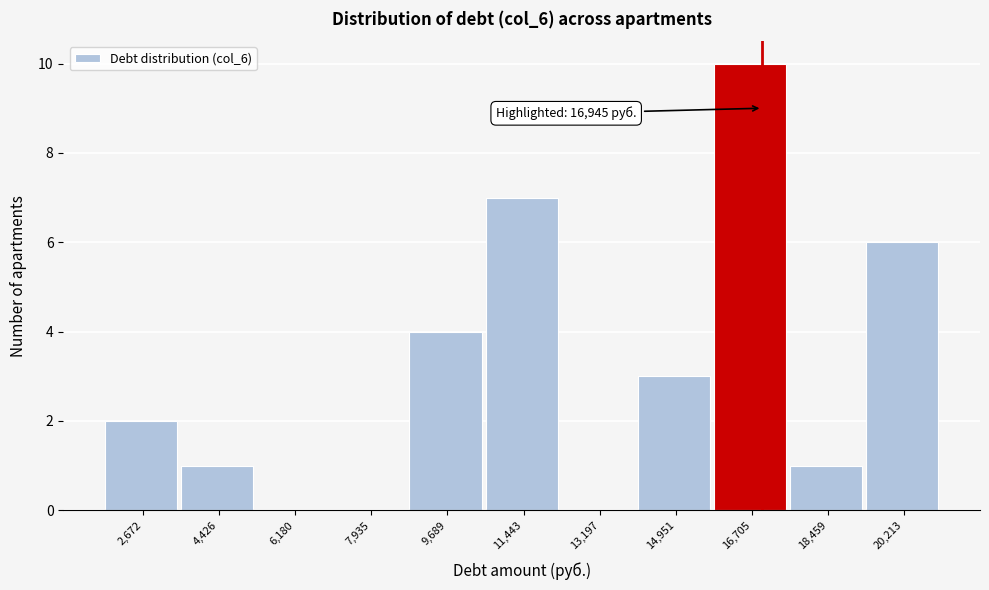

Over which range of the x-axis is the bar tallest?

15800 to 17600